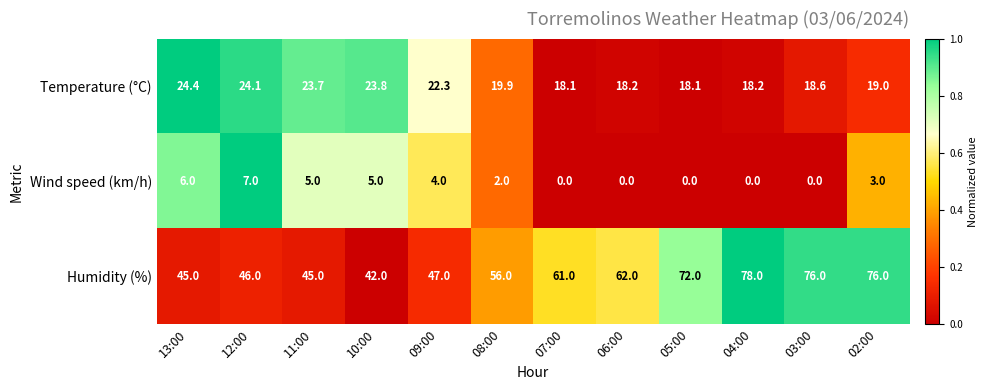

What is the minimum value for Humidity (%)?

42.0